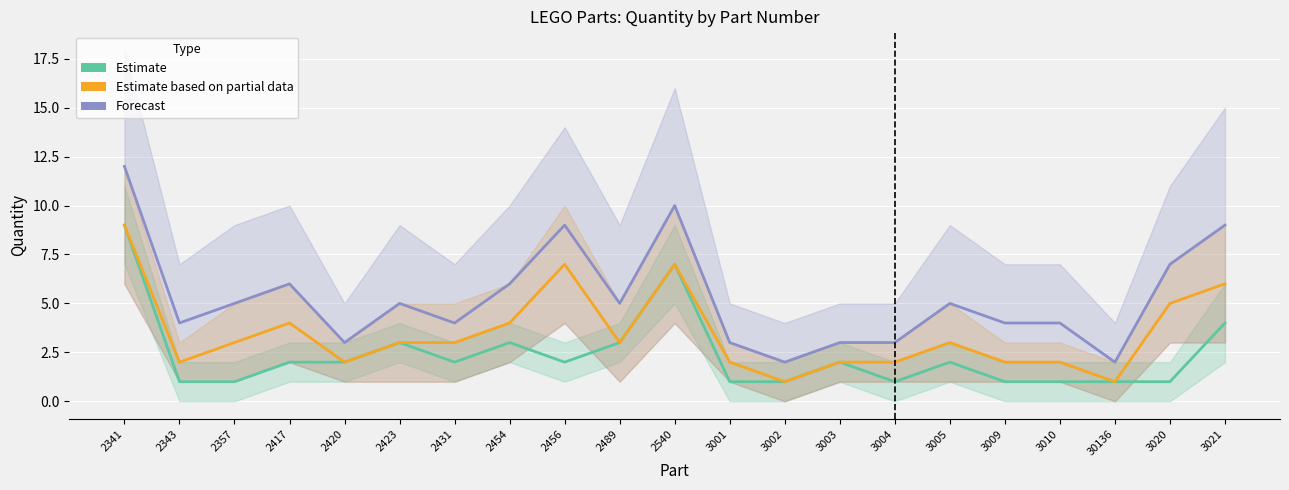

How many data points in Estimate are above 2?

6